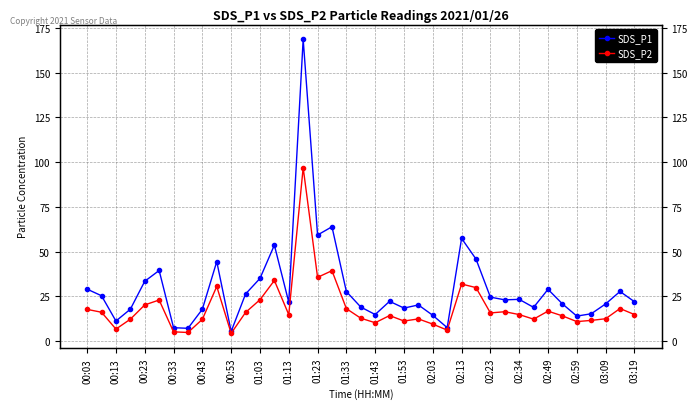

At which label does SDS_P2 first exceed 14?

00:03